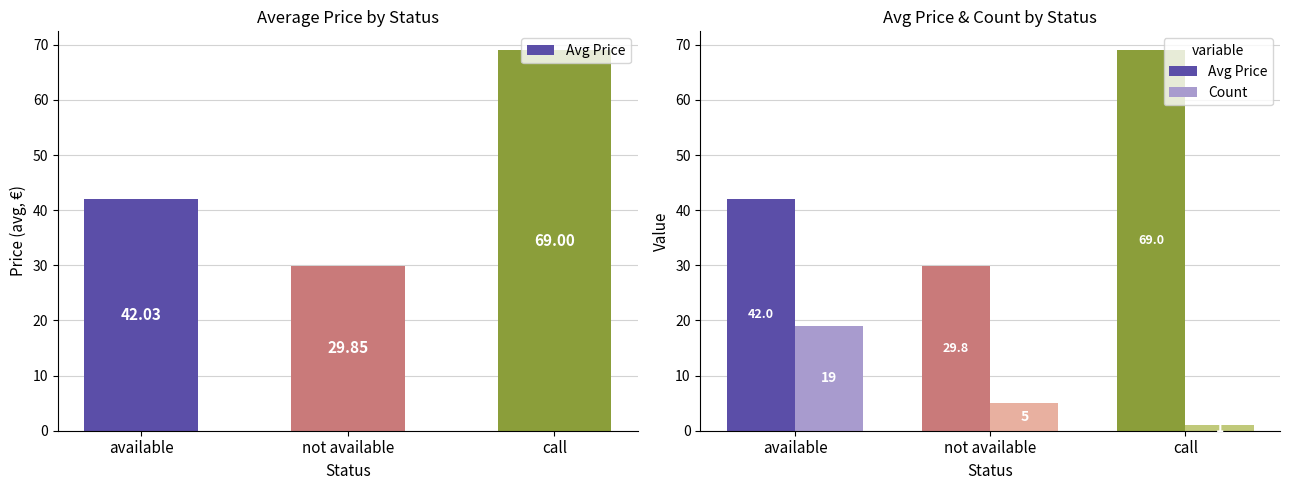

How many data points in Count are above 5?

1